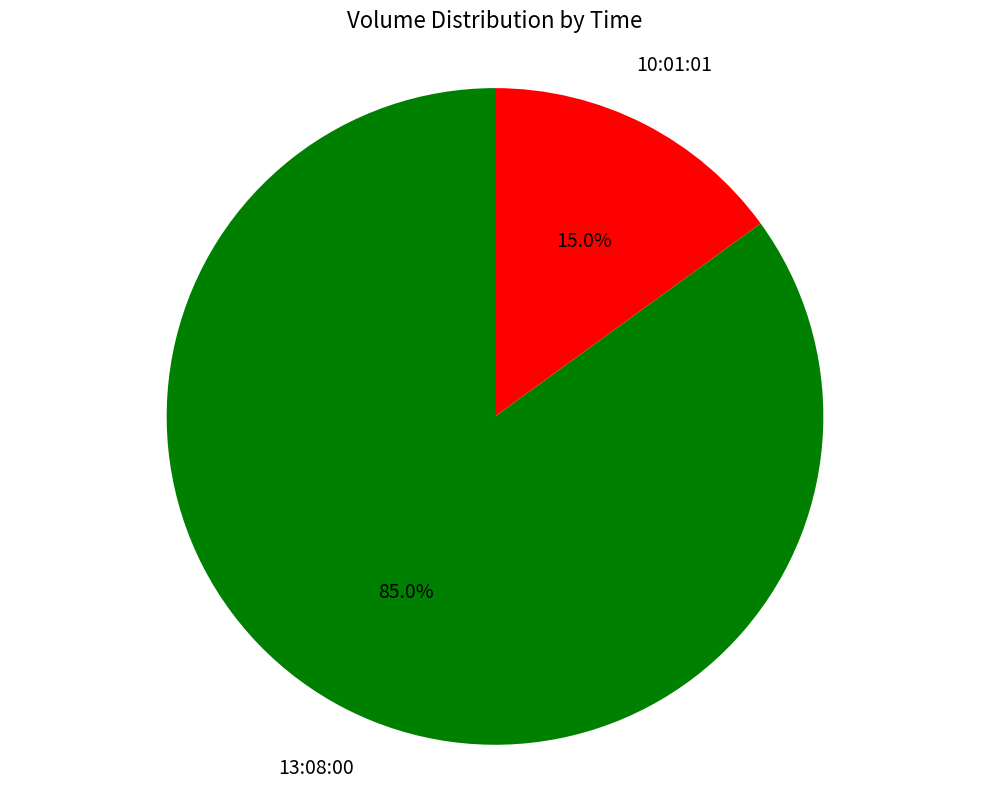

Which slice represents more than half of the pie?

13:08:00